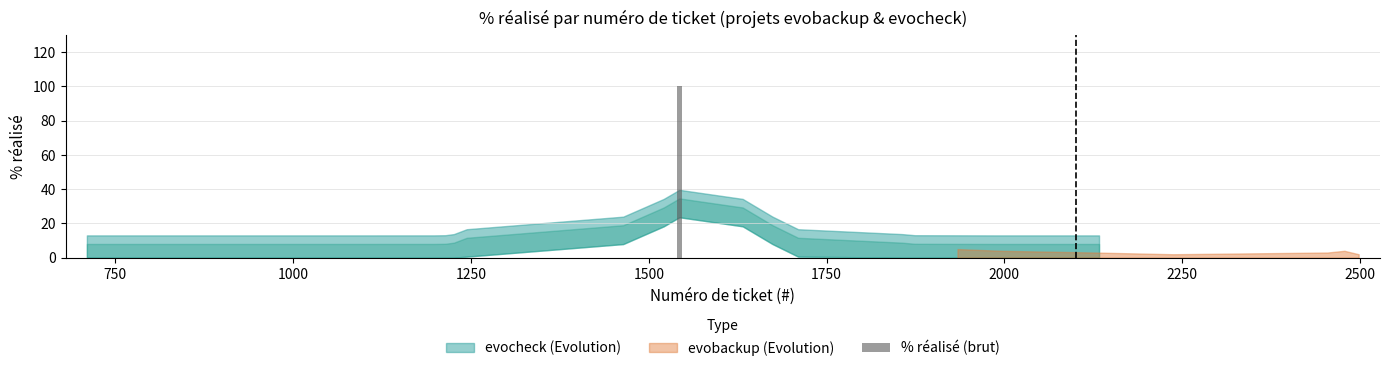

What is the maximum value shown in the chart?

100